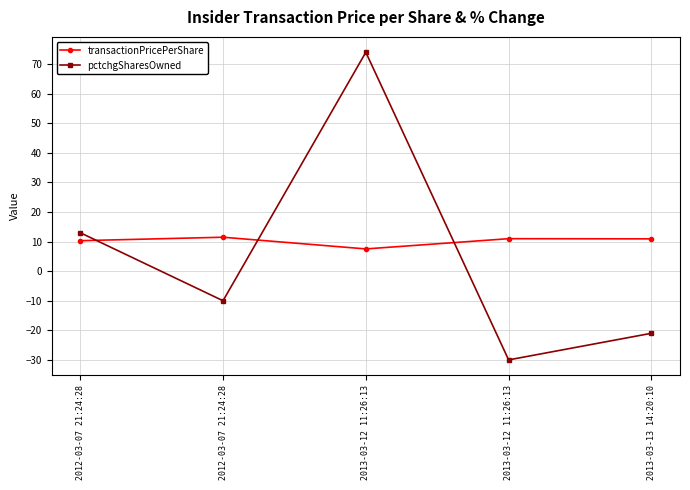

What is the label of the 2nd point from the right?

2013-03-12 11:26:13